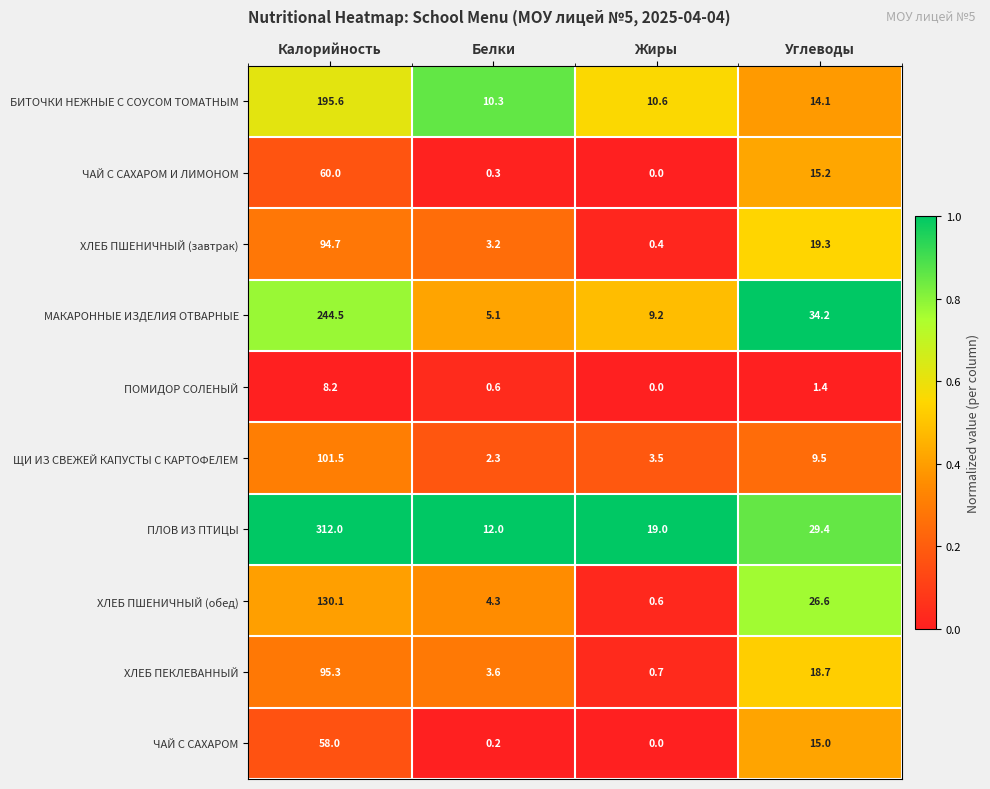

What is the difference between the highest and lowest values at Калорийность?

303.8